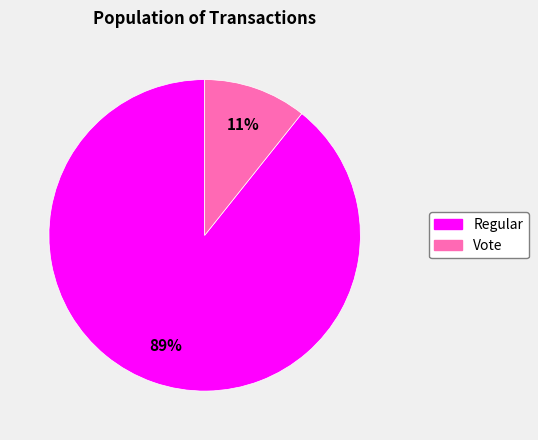

To the nearest percent, what is the average slice percentage?

50%